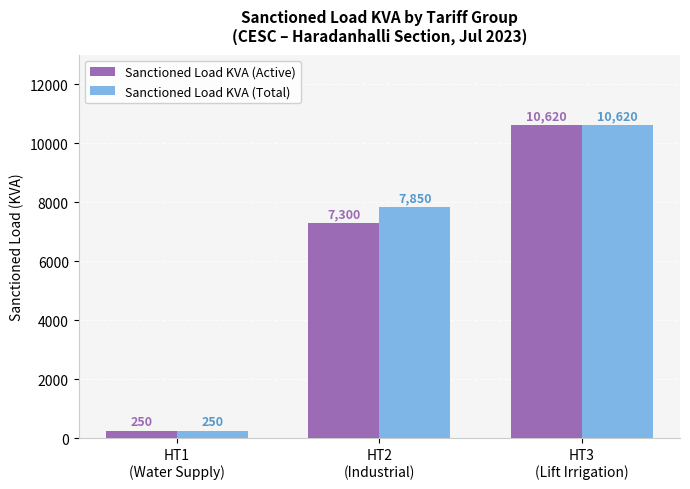

What is the total value across all series at HT2
(Industrial)?

15150